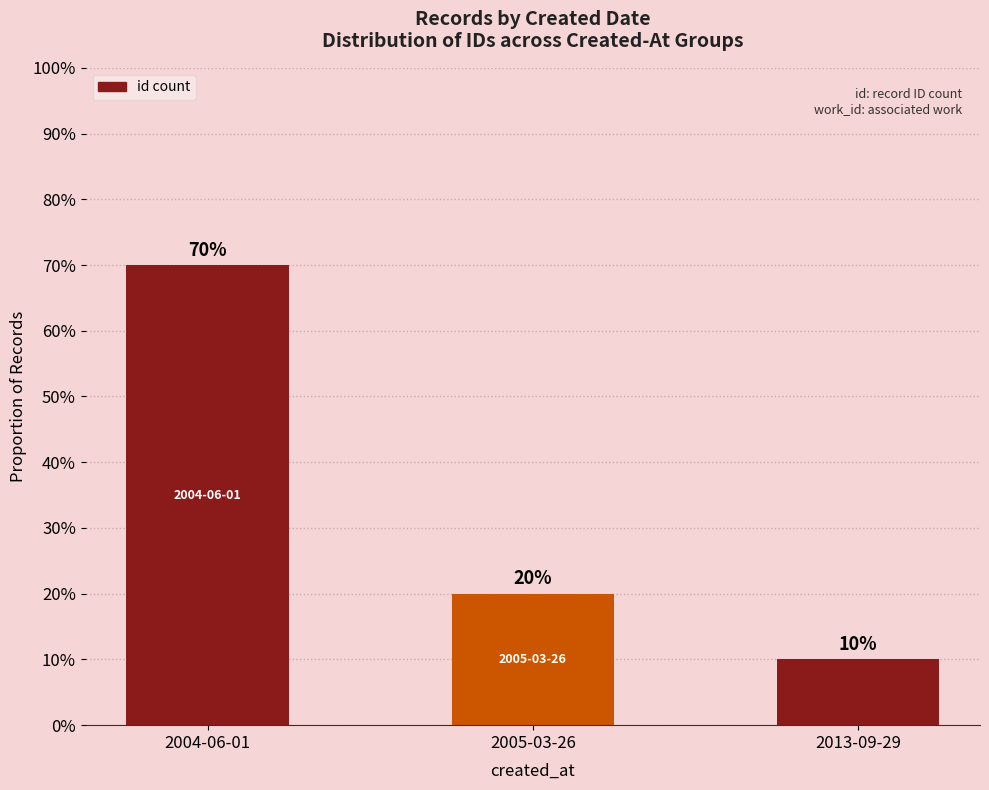

What is the sum of all values?

1.0